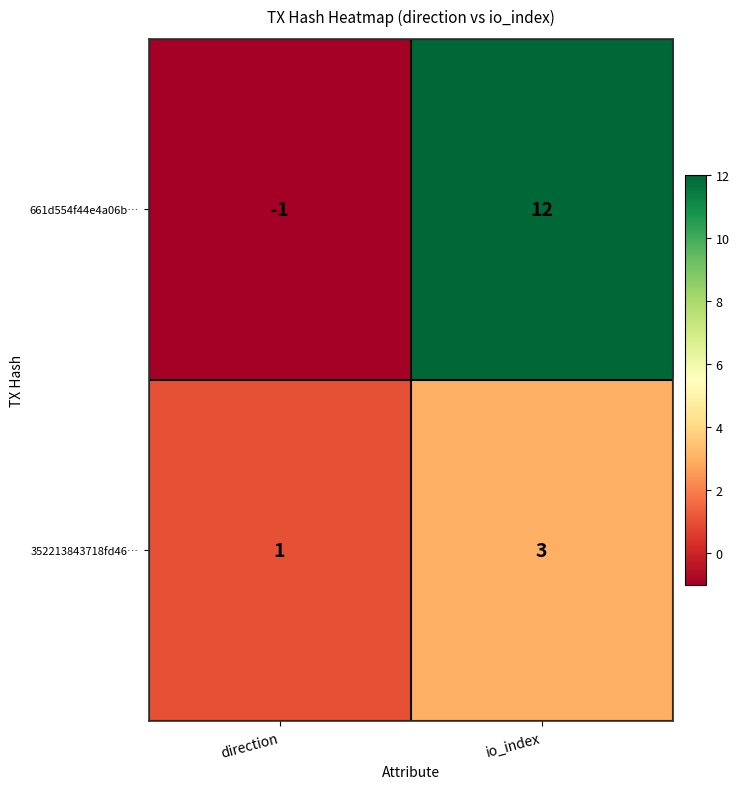

At which category does the chart reach its minimum across all series?

direction